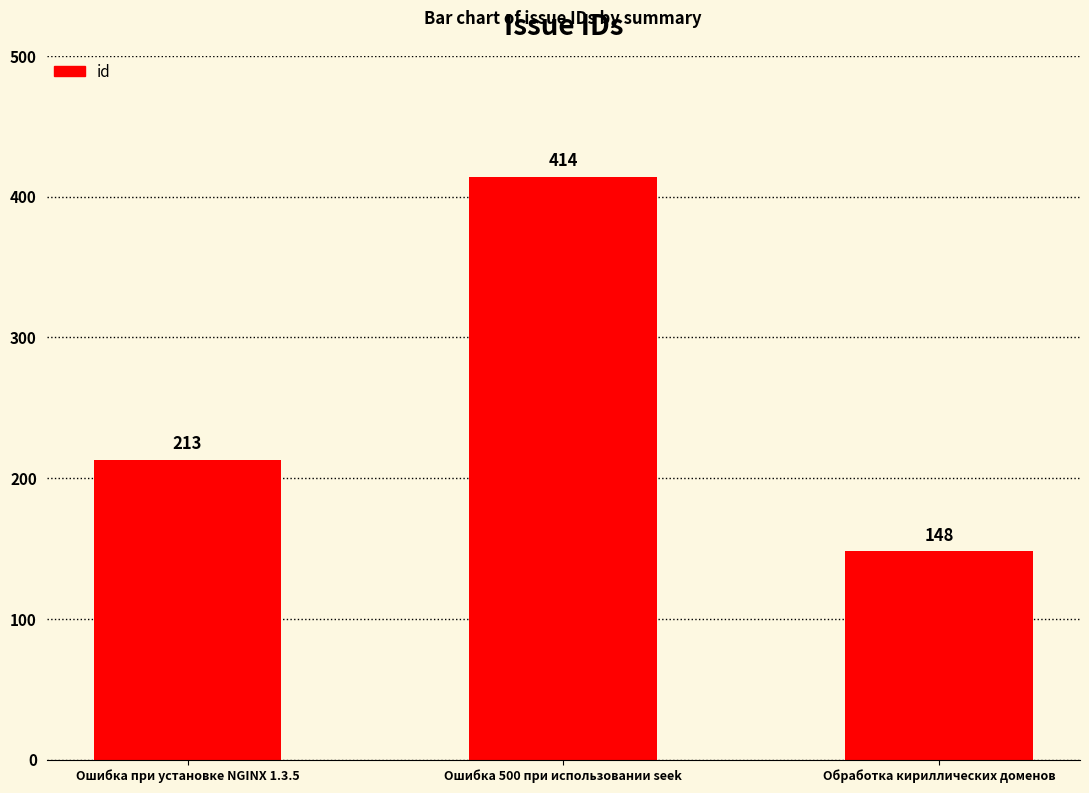

How many values are between 148 and 414?

3